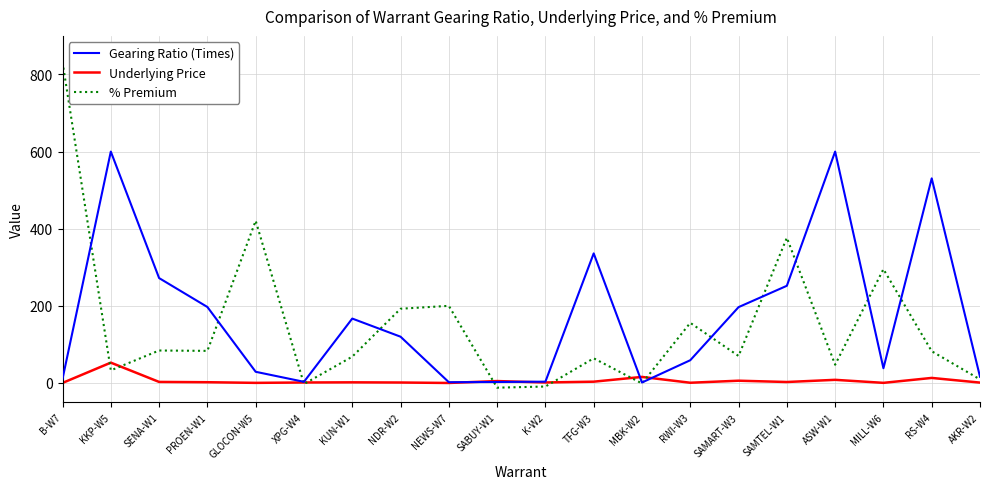

What is the maximum value for Underlying Price?

52.8